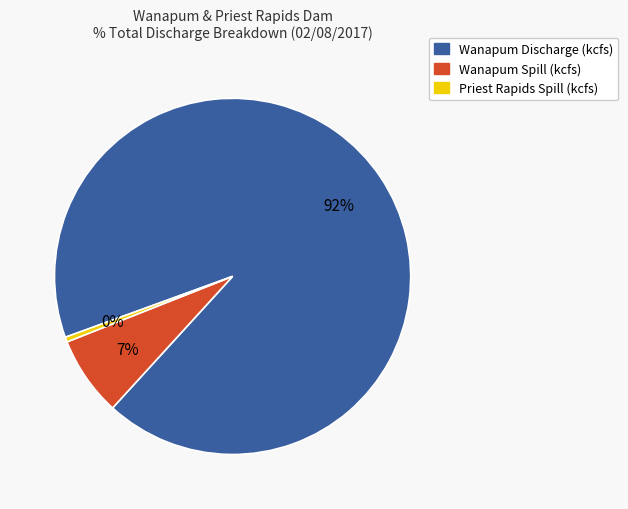

Which has a higher value, Wanapum Spill (kcfs) or Priest Rapids Spill (kcfs)?

Wanapum Spill (kcfs)